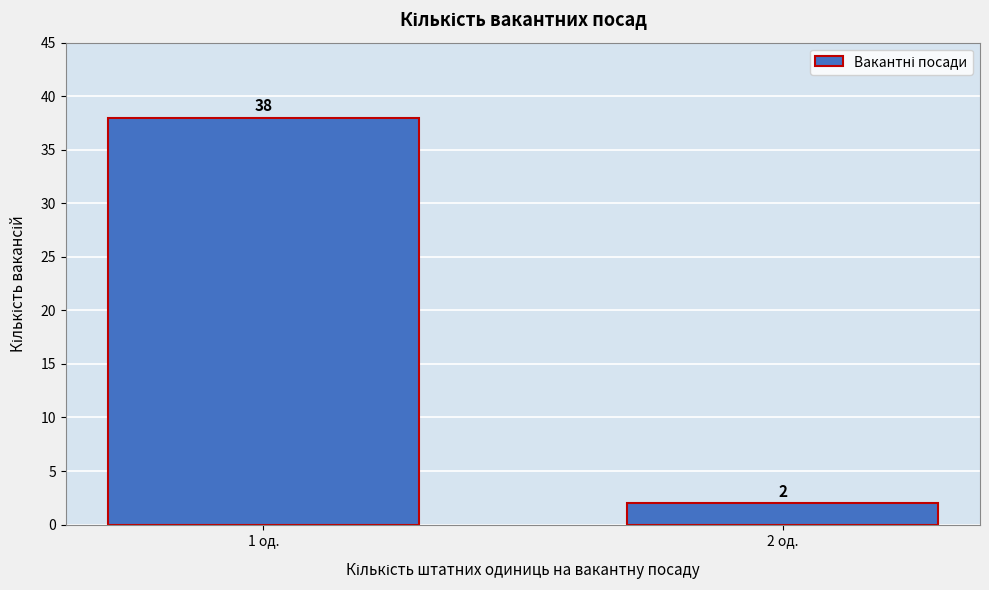

Reading right to left, what are all the values shown in this chart?

2	38